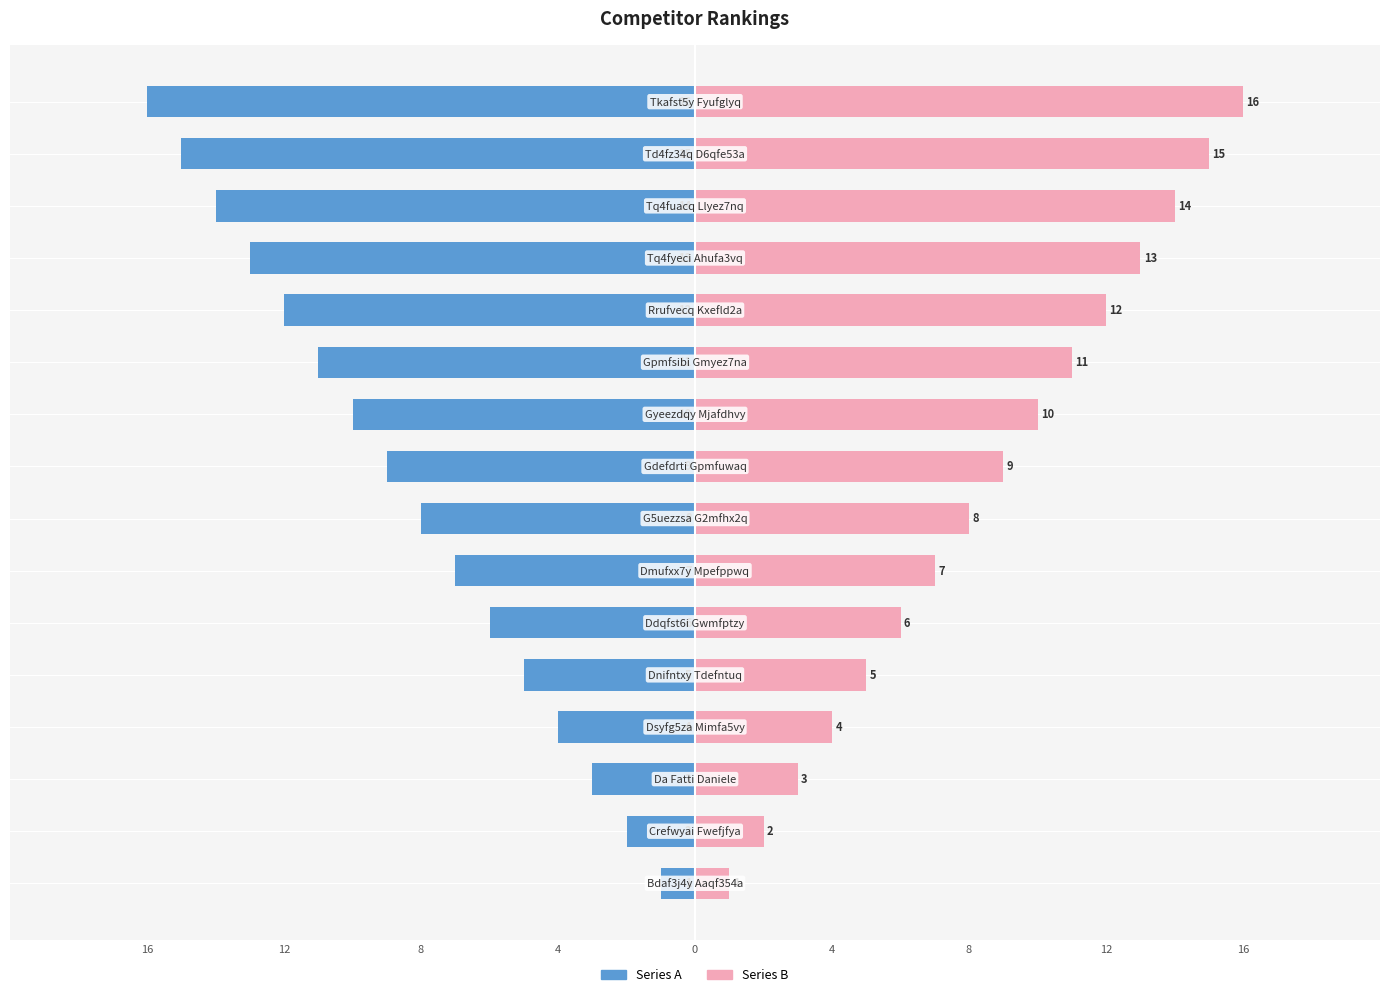

What is the approximate value of Right at 15?

16